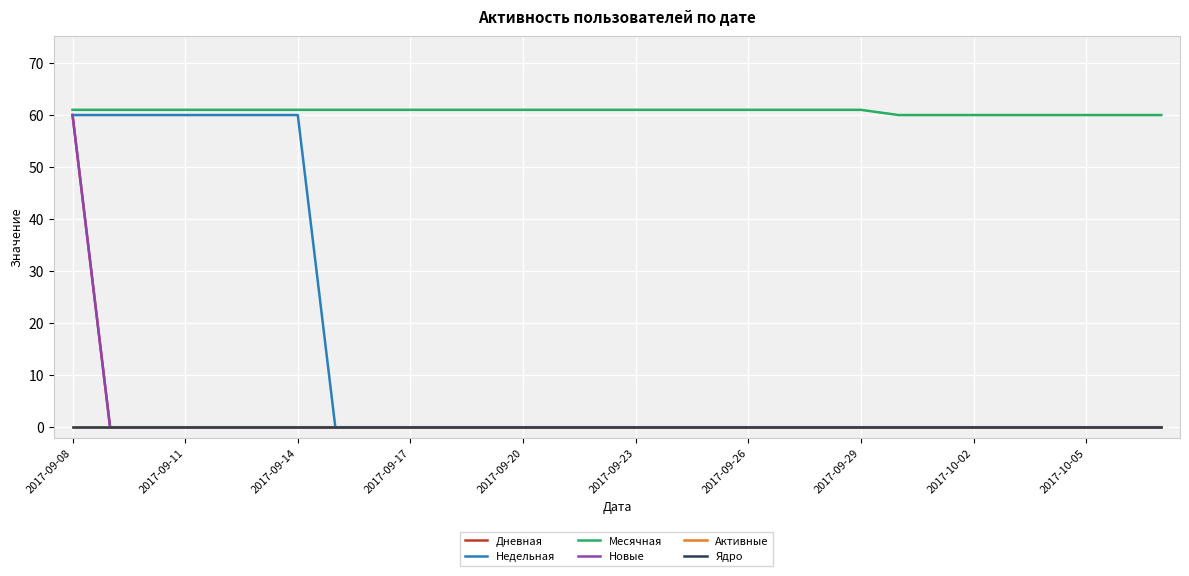

Rank the series by their maximum value, from lowest to highest.

Активные, Ядро, Дневная, Недельная, Новые, Месячная